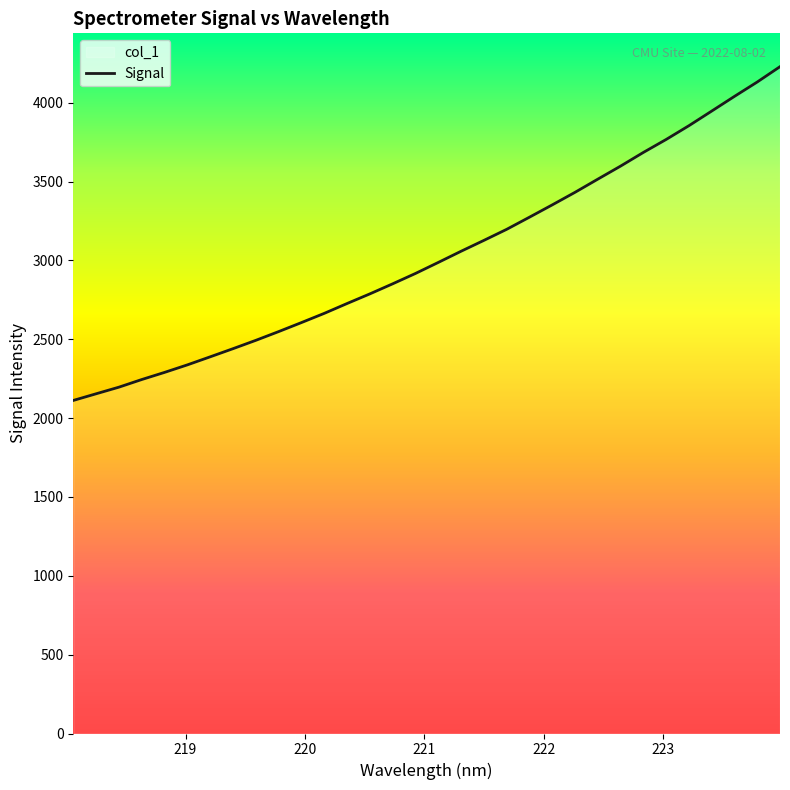

What is the label of the 13th point from the left?

220.3533